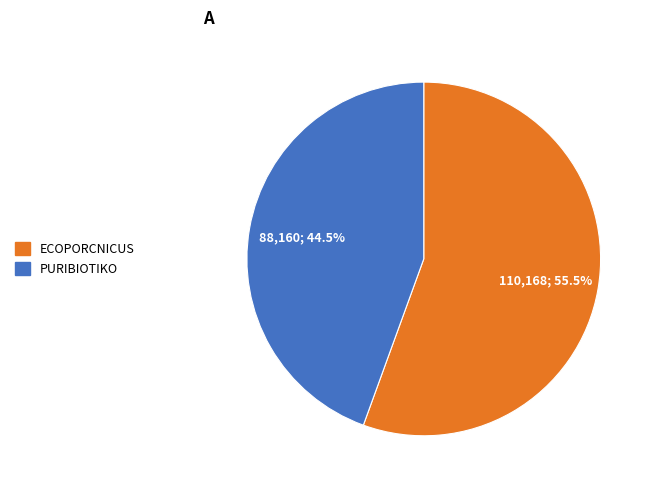

True or false: ECOPORCNICUS accounts for 61% of the total.

False